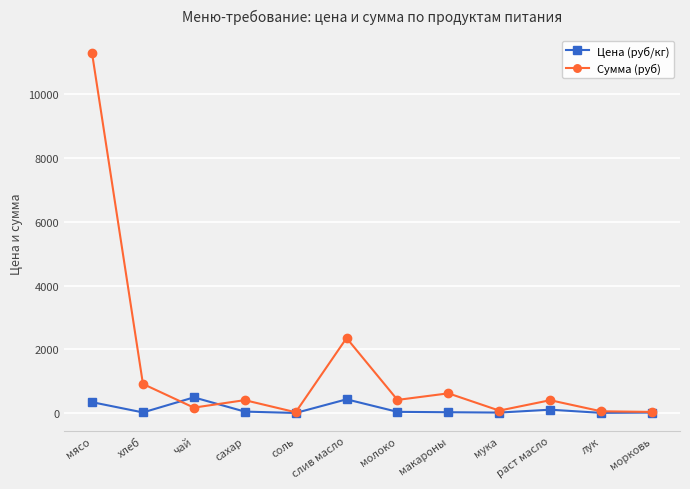

How many data points does each series have?

12